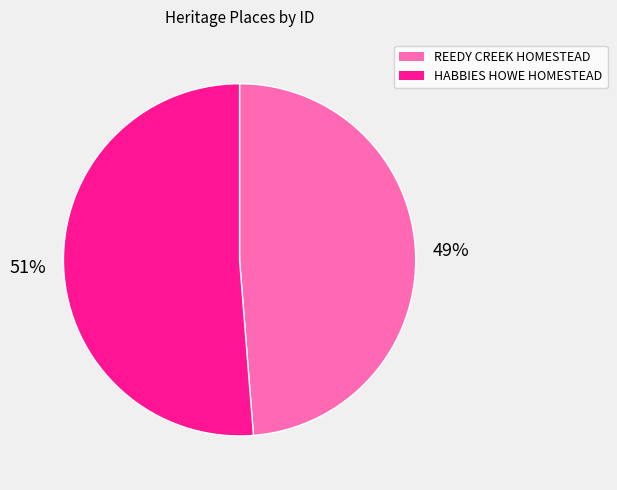

Is there a majority slice in this chart?

Yes